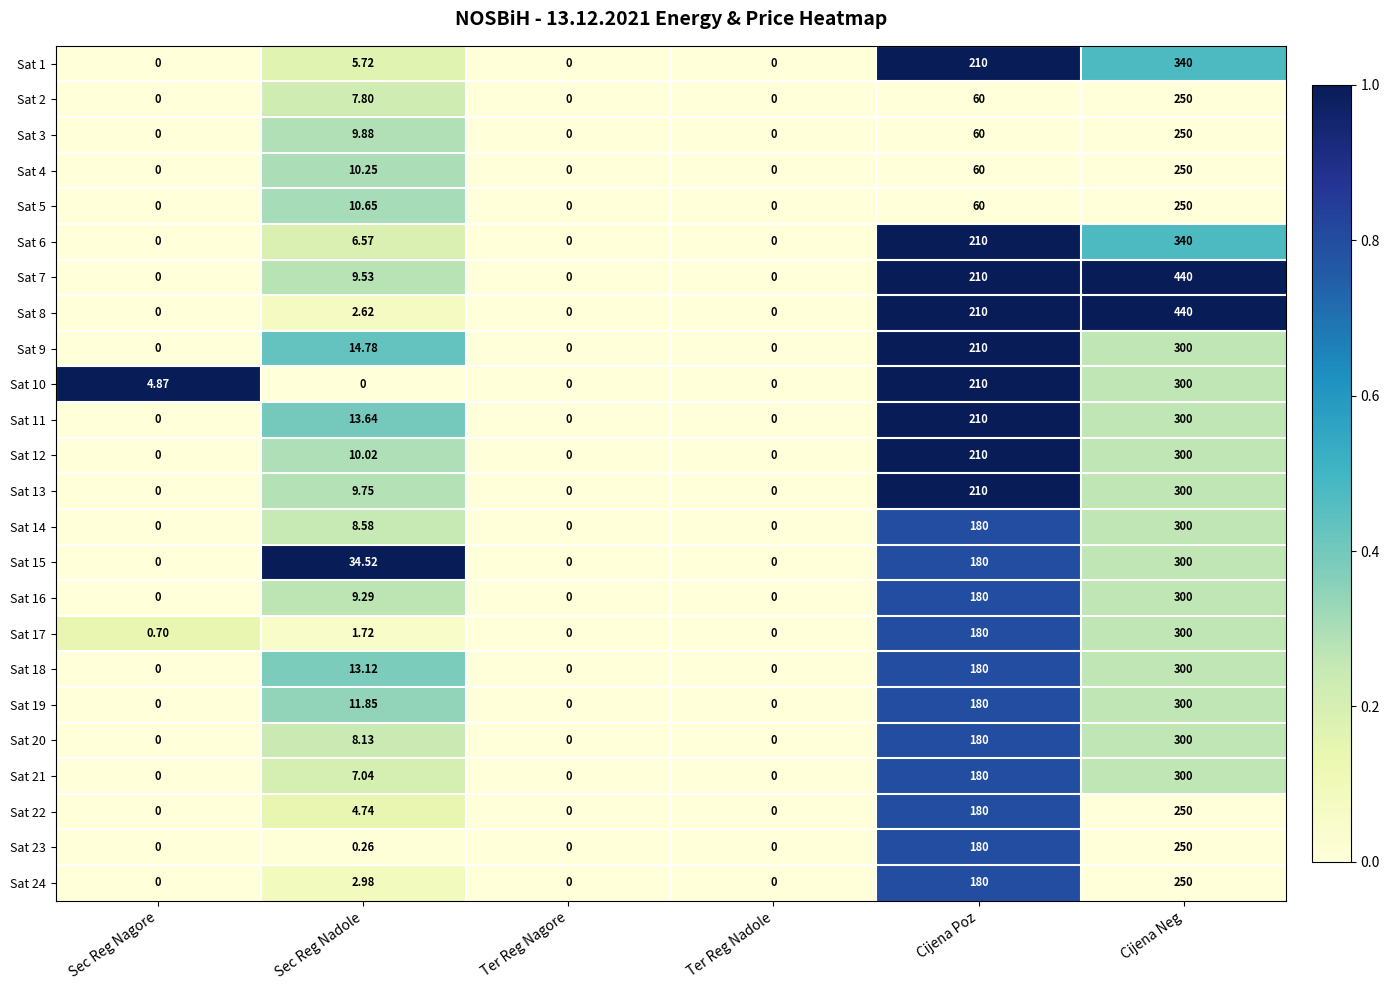

What is the greatest value displayed?

440.0